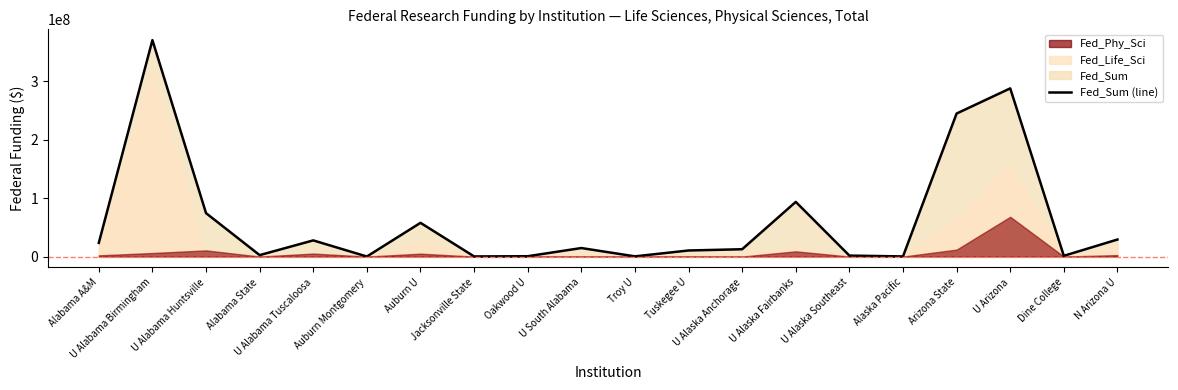

What is the average value?

62649100